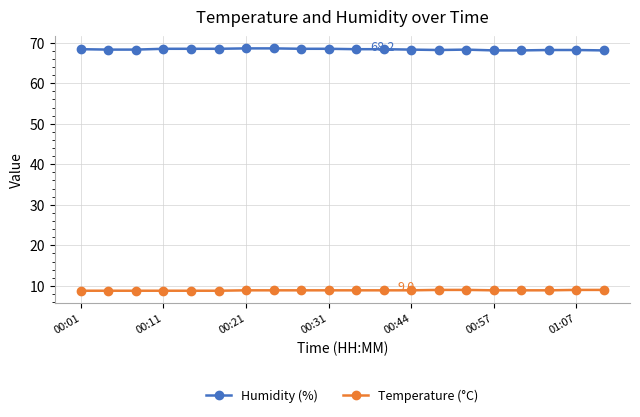

What are all the series names shown in the legend?

Humidity (%), Temperature (°C)